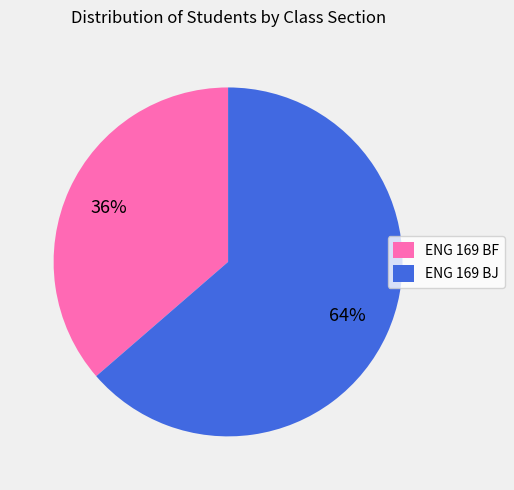

To the nearest percent, what percentage of the pie is ENG 169 BJ?

64%